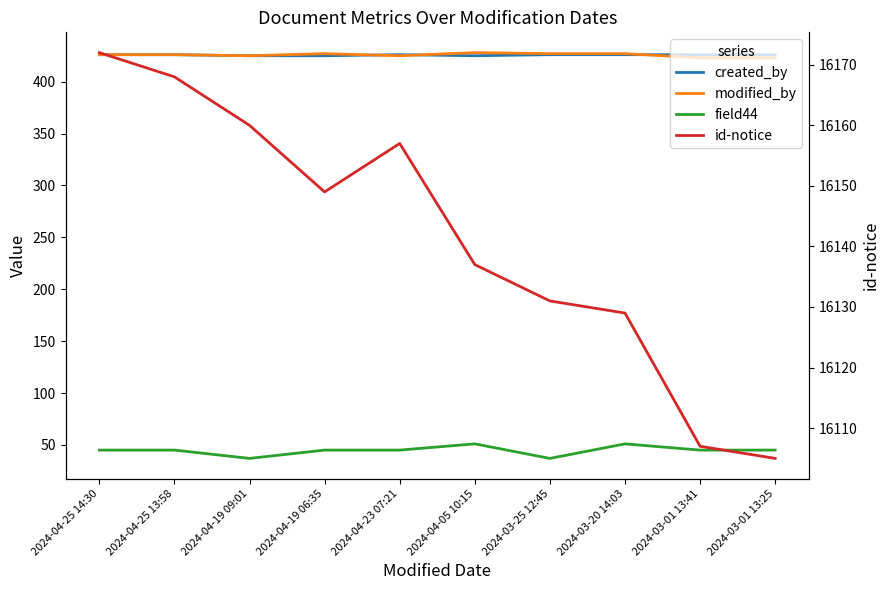

True or false: id-notice has a value of 7138 at 2024-04-05 10:15.

False